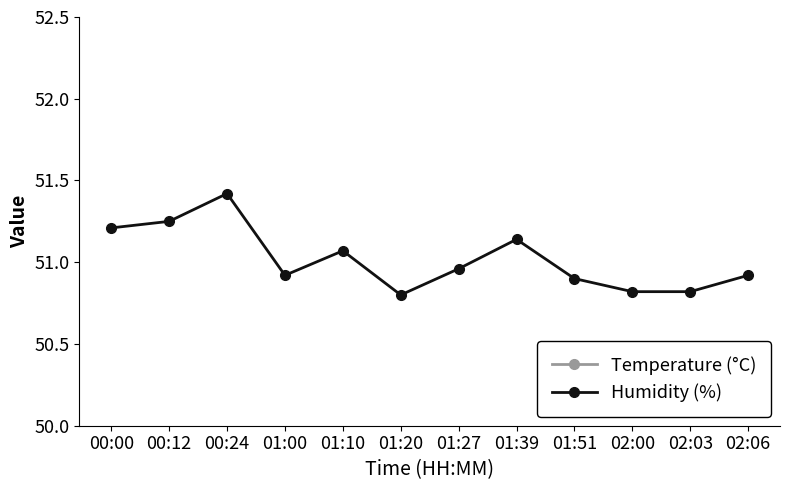

In Humidity (%), how many points are higher than both neighbors (excluding endpoints)?

3